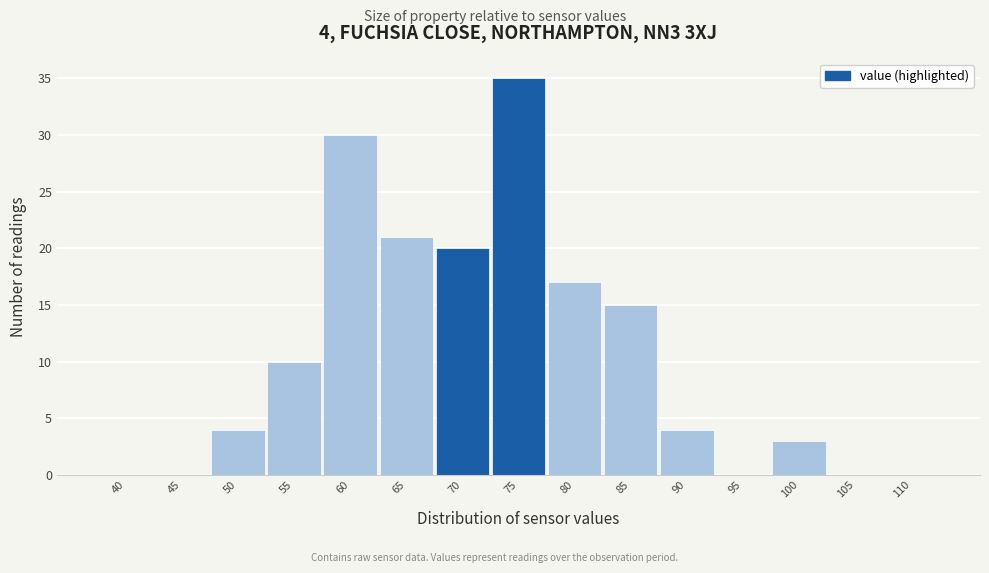

Reading left to right, what are all the values shown in this chart?

40=0	45=0	50=4	55=10	60=30	65=21	70=20	75=35	80=17	85=15	90=4	95=0	100=3	105=0	110=0